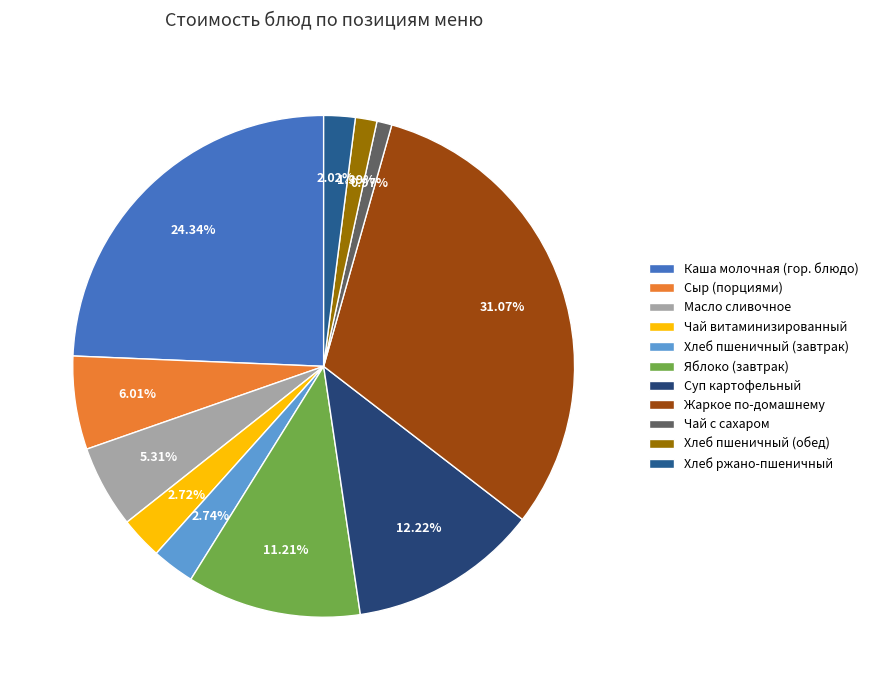

Which has a higher value, Масло сливочное or Хлеб ржано-пшеничный?

Масло сливочное